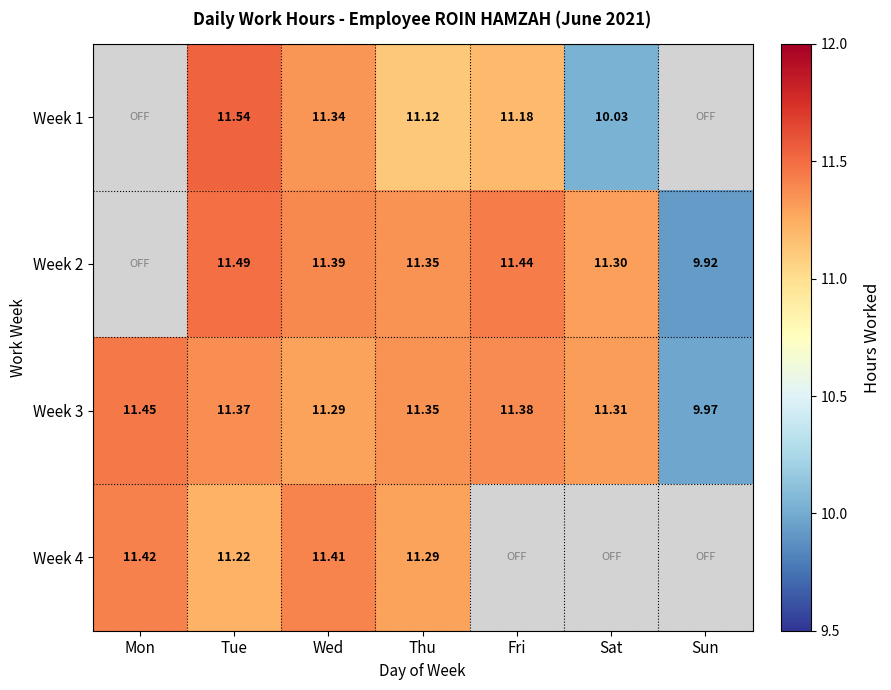

Where is Week 3 nearest to the value 10?

Sun